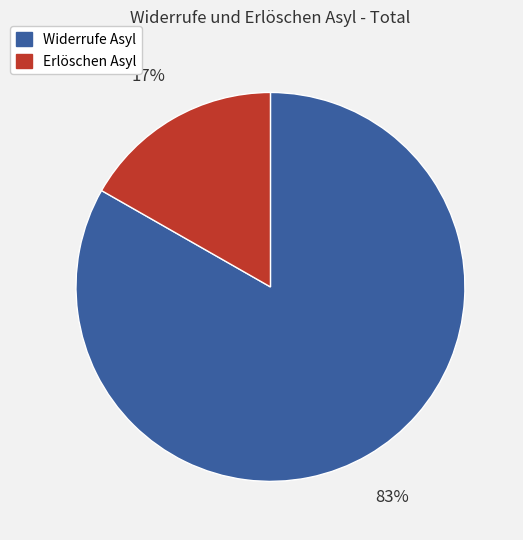

How many slices are in this pie chart?

2